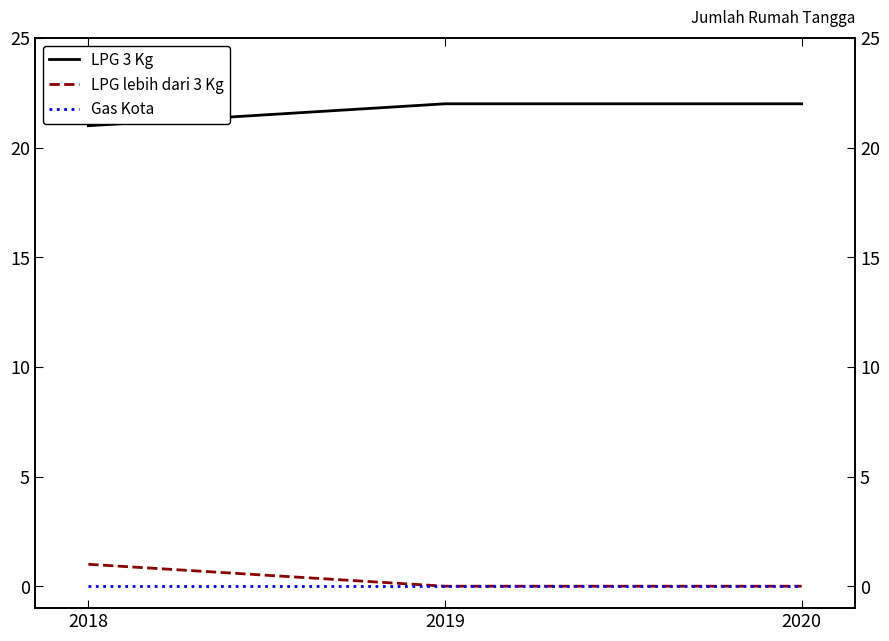

List the labels in order of Gas Kota value, largest first.

2018, 2019, 2020